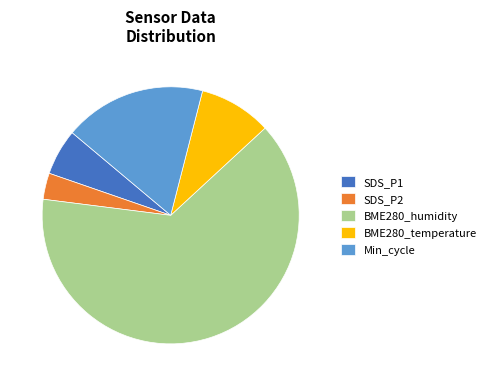

Which has a higher value, BME280_humidity or BME280_temperature?

BME280_humidity